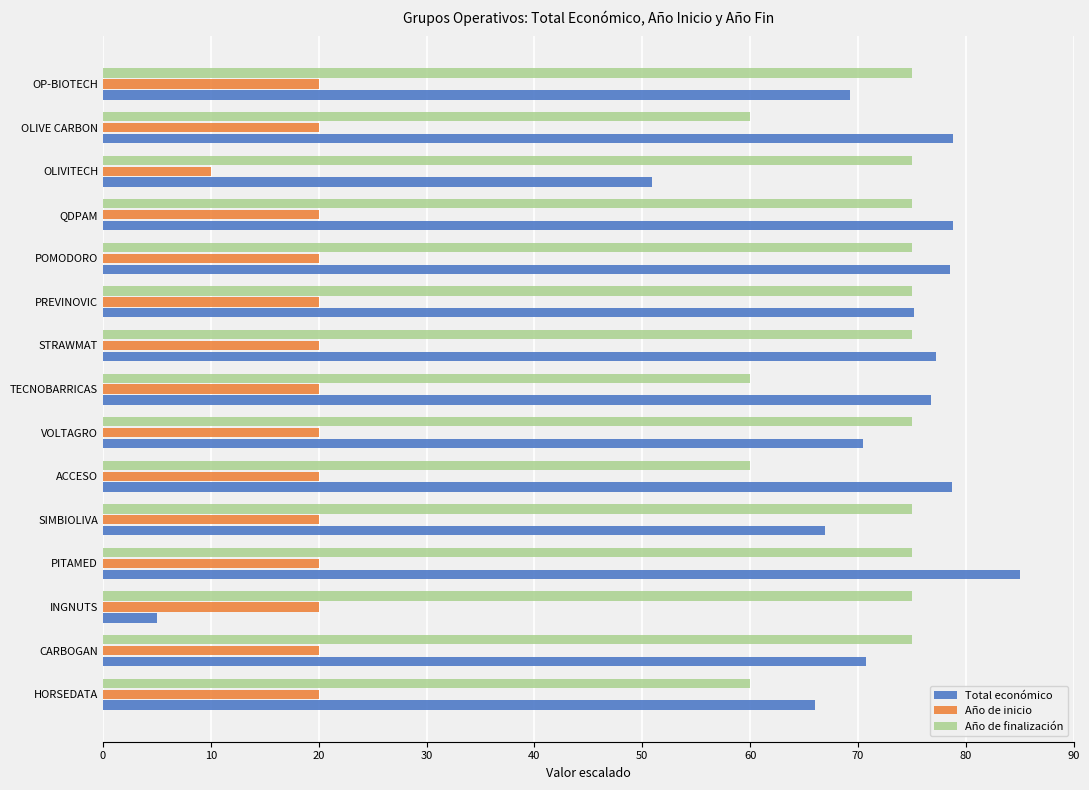

What is the difference between the highest and lowest values at QDPAM?

58.8